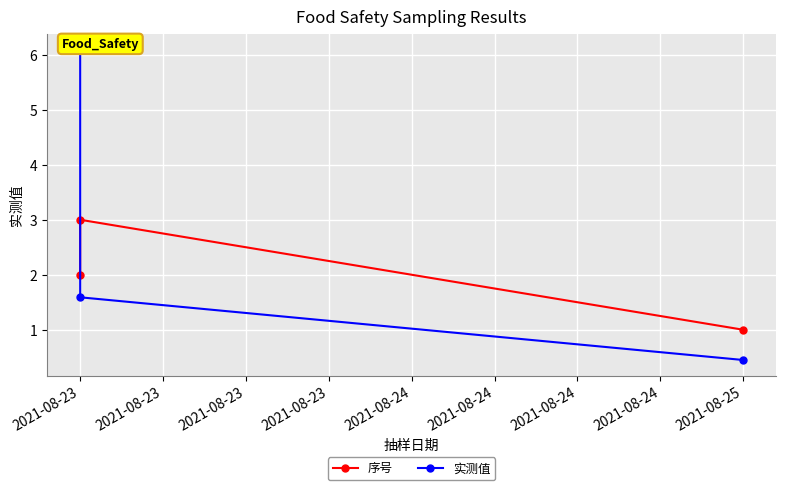

What is the difference between the maximum and minimum values in the 实测值 series?

5.6